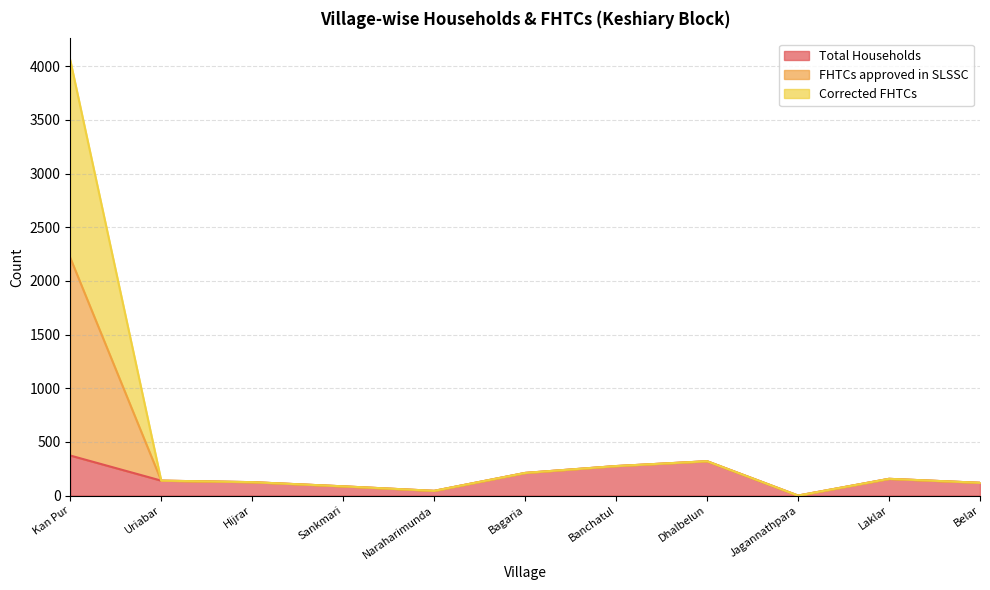

Read the Total Households value at Sankmari, to the nearest 50.

100